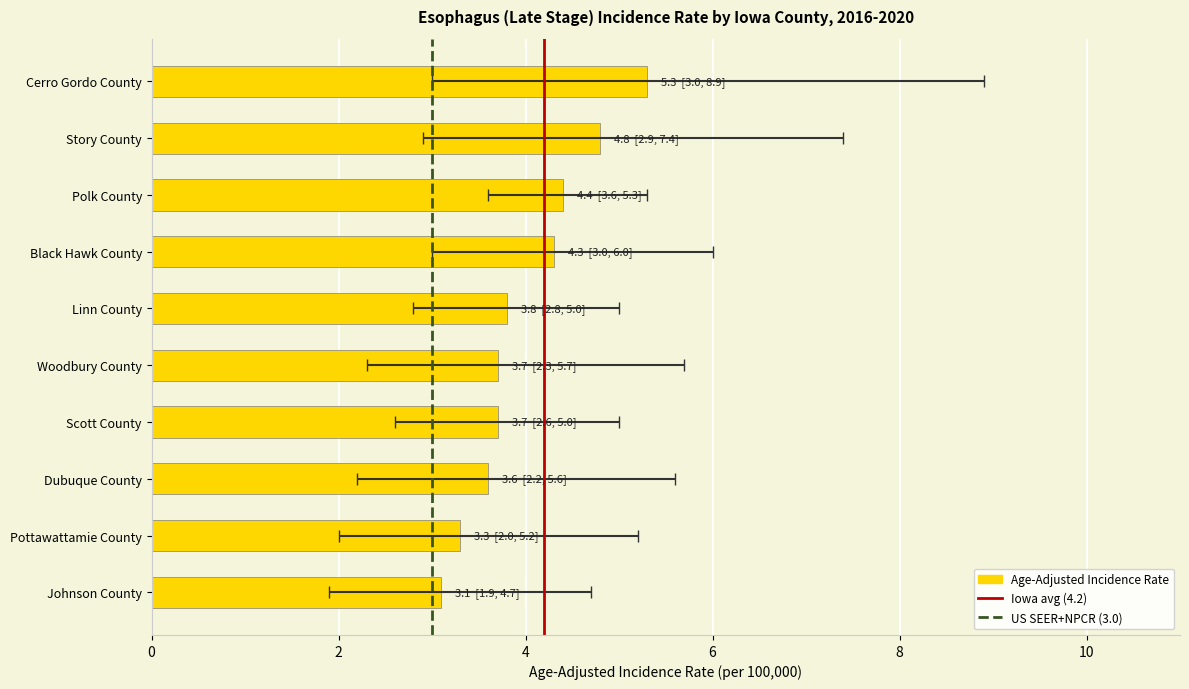

Reading right to left, transcribe all the data shown in this chart.

Age-Adjusted Incidence Rate: 3.1	3.3	3.6	3.7	3.7	3.8	4.3	4.4	4.8	5.3
Lower 95% CI: 1.9	2.0	2.2	2.6	2.3	2.8	3.0	3.6	2.9	3.0
Upper 95% CI: 4.7	5.2	5.6	5.0	5.7	5.0	6.0	5.3	7.4	8.9